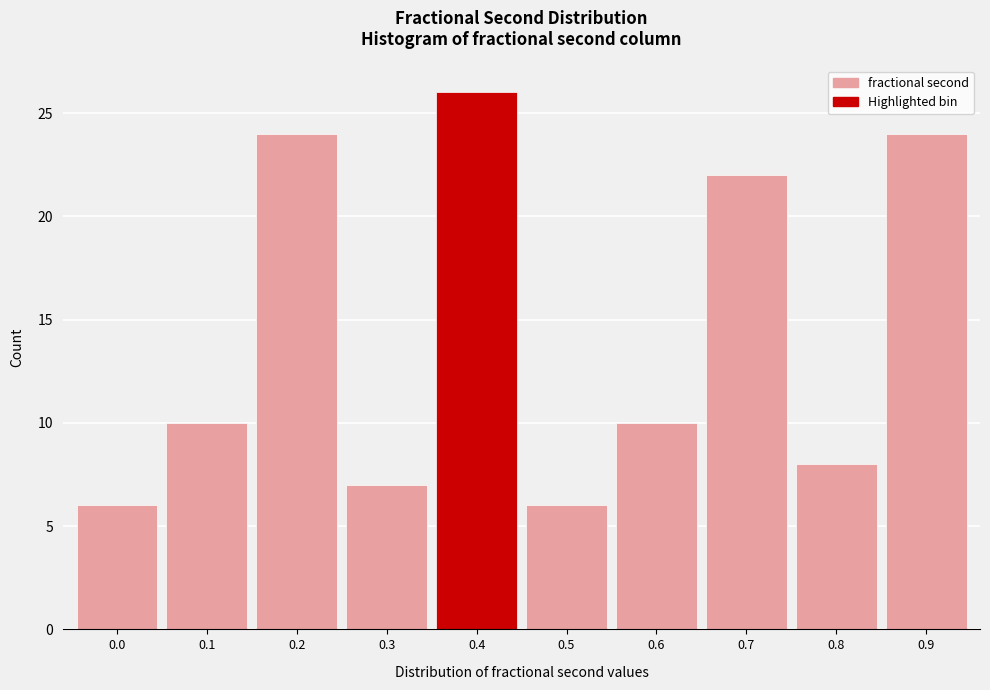

Reading left to right, extract all data points from this chart.

0.0=6	0.1=10	0.2=24	0.3=7	0.4=26	0.5=6	0.6=10	0.7=22	0.8=8	0.9=24